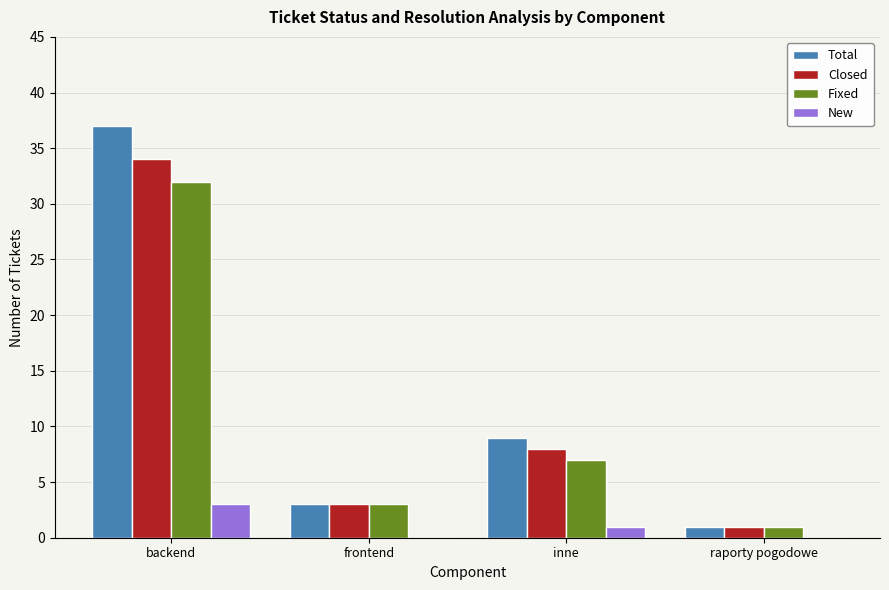

Are the bars horizontal?

No